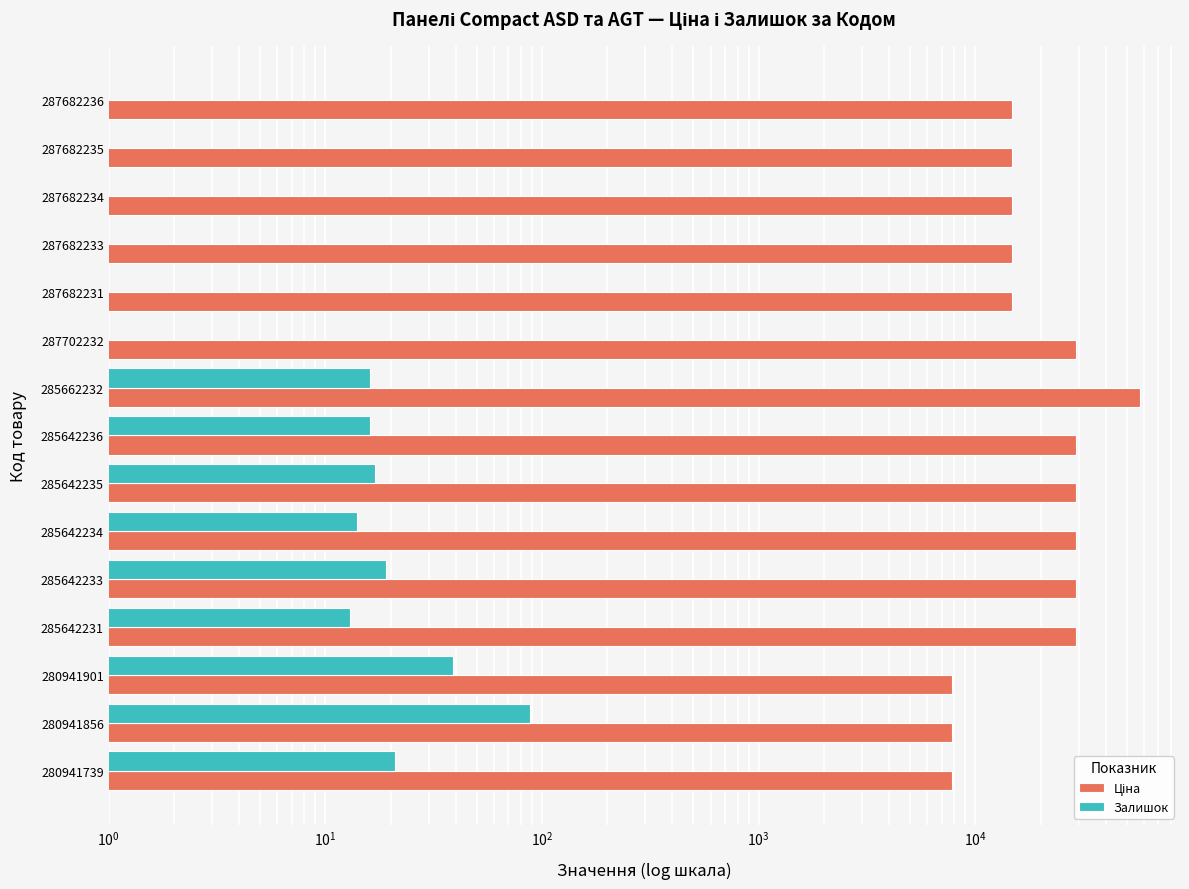

Between 287682231 and 285642234, which is larger?

285642234